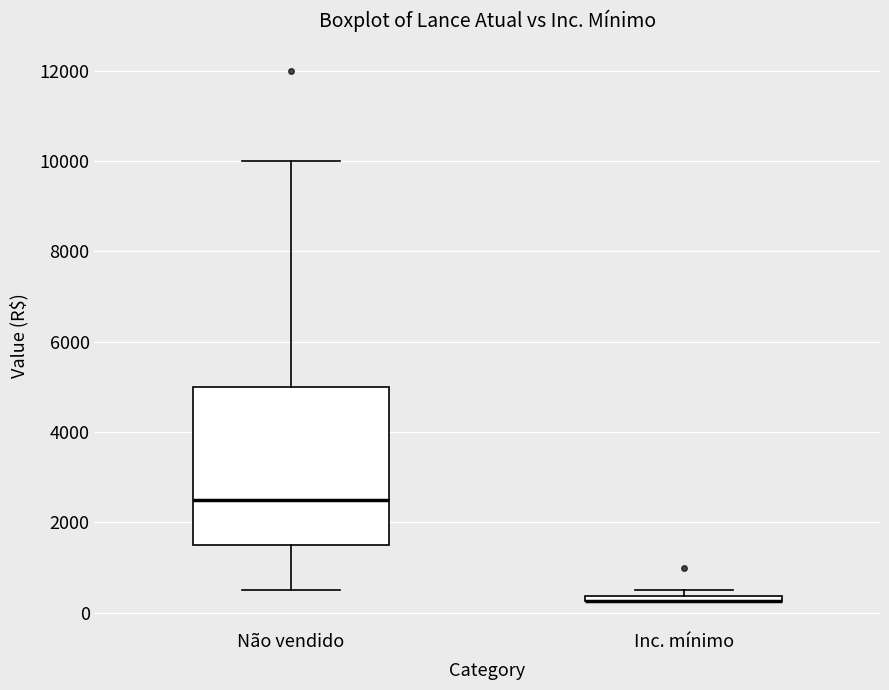

Which box is the tallest, from its lower edge to its upper edge?

Não vendido